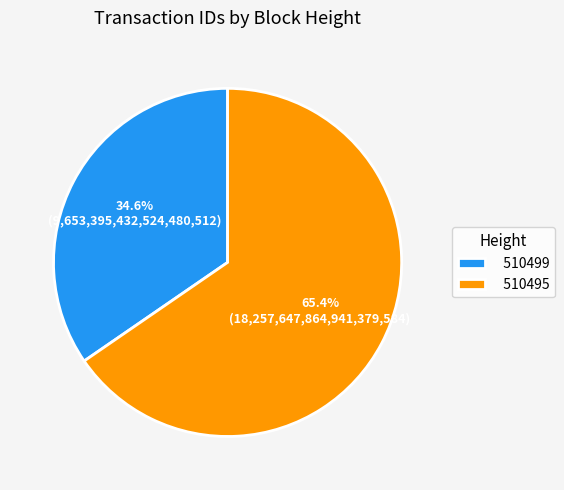

To the nearest percent, what is the average slice percentage?

50%